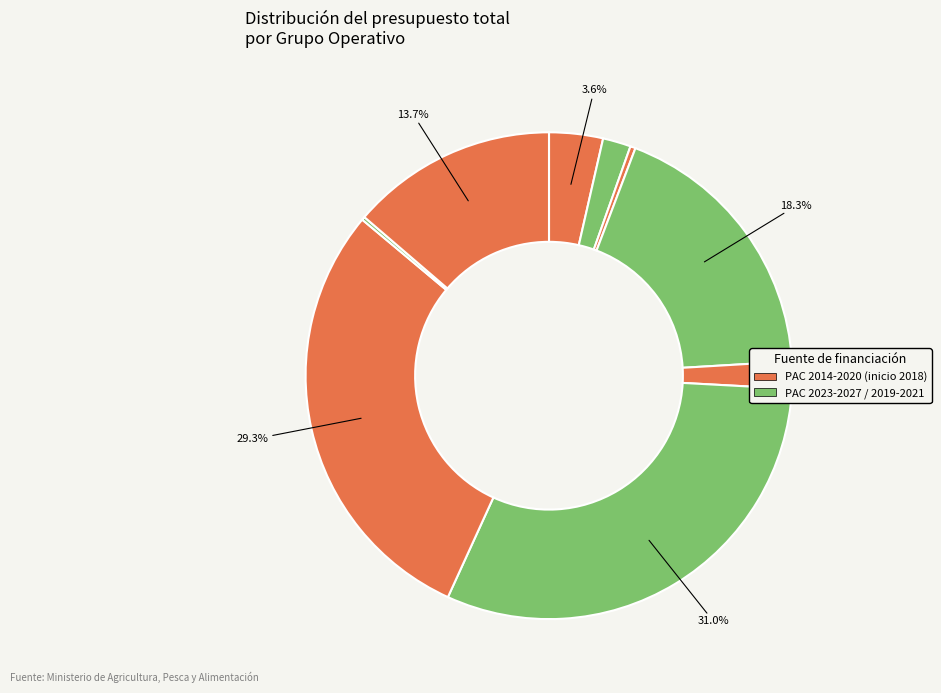

Is there a majority slice in this chart?

No